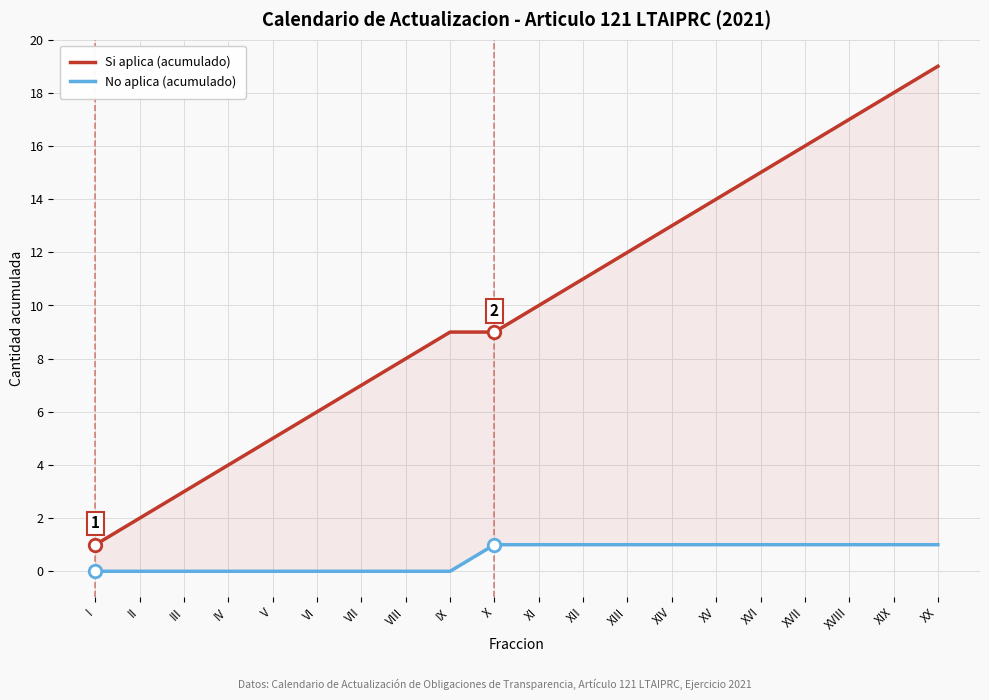

Which series has the largest total across all categories?

Si aplica (acumulado)